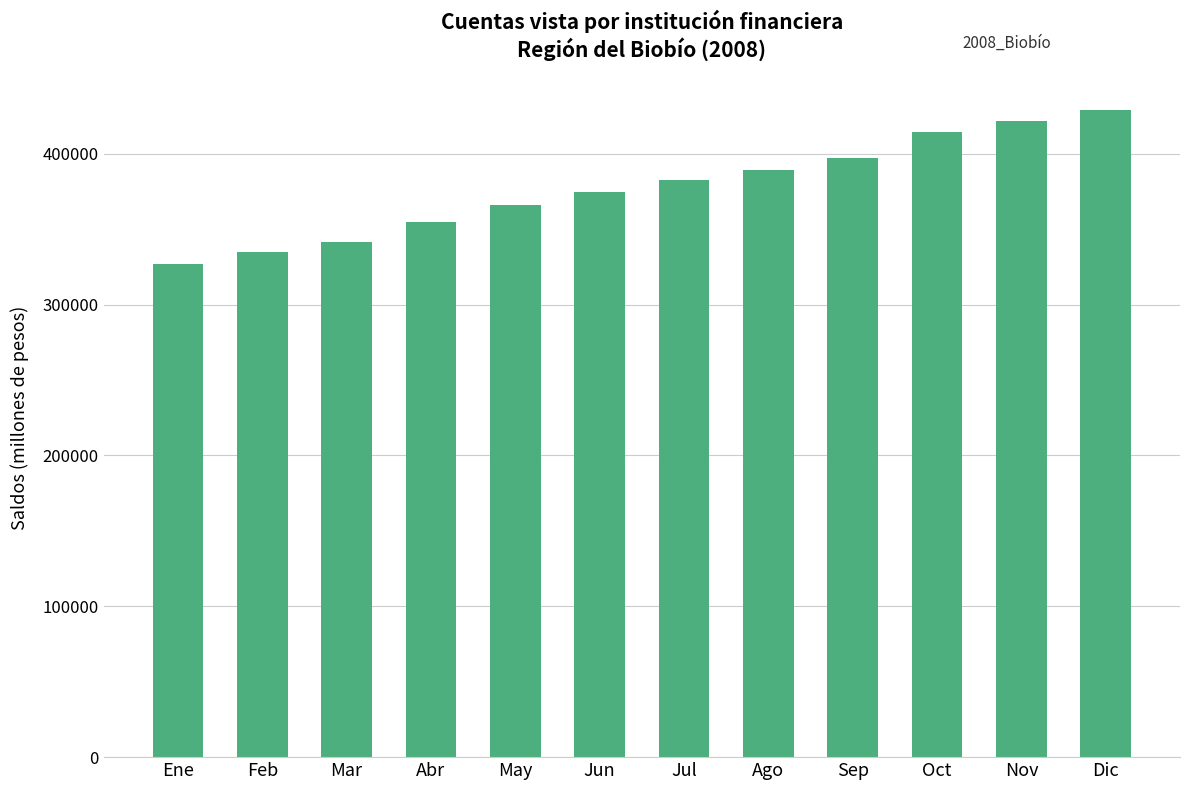

Is it true that the value at Mar is 341720?

True